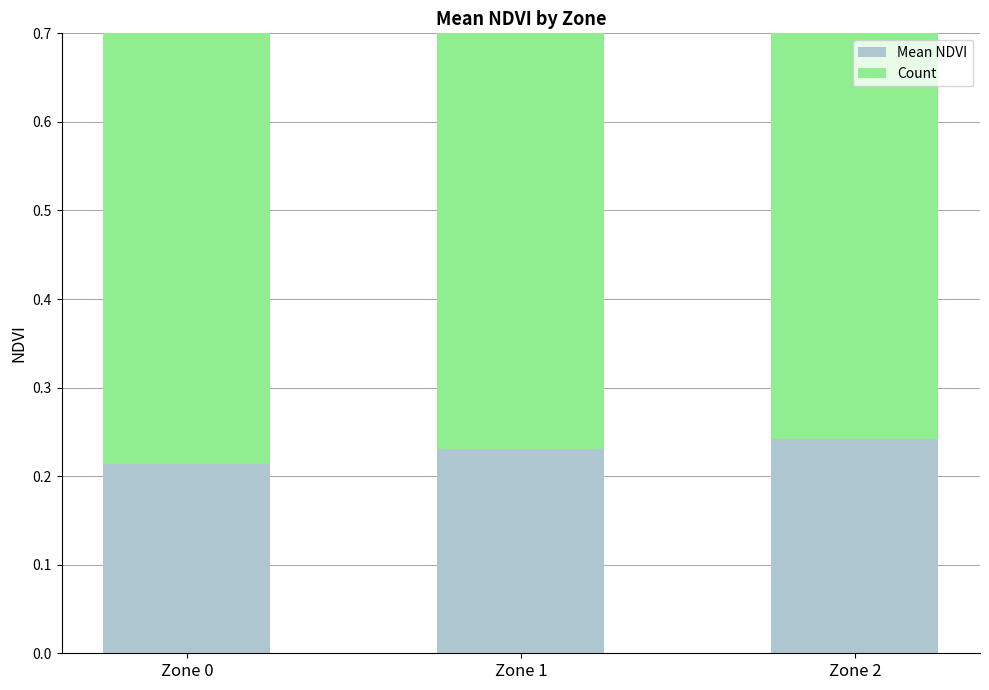

List the series in order of their overall mean, highest first.

Count, Mean NDVI